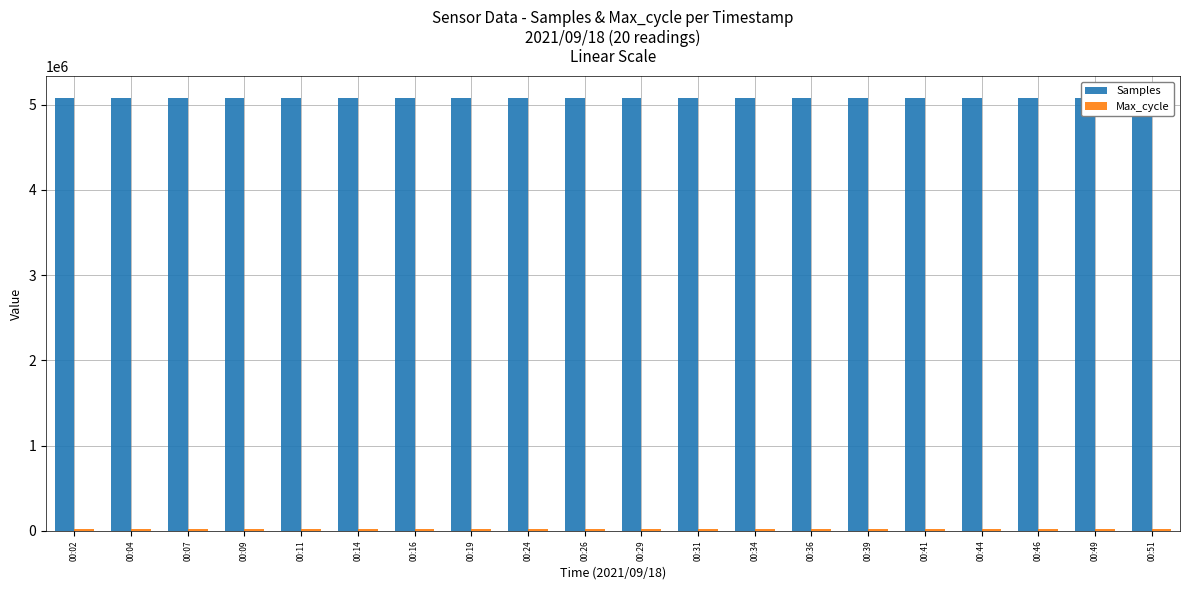

What is the highest value of the Samples series?

5078919